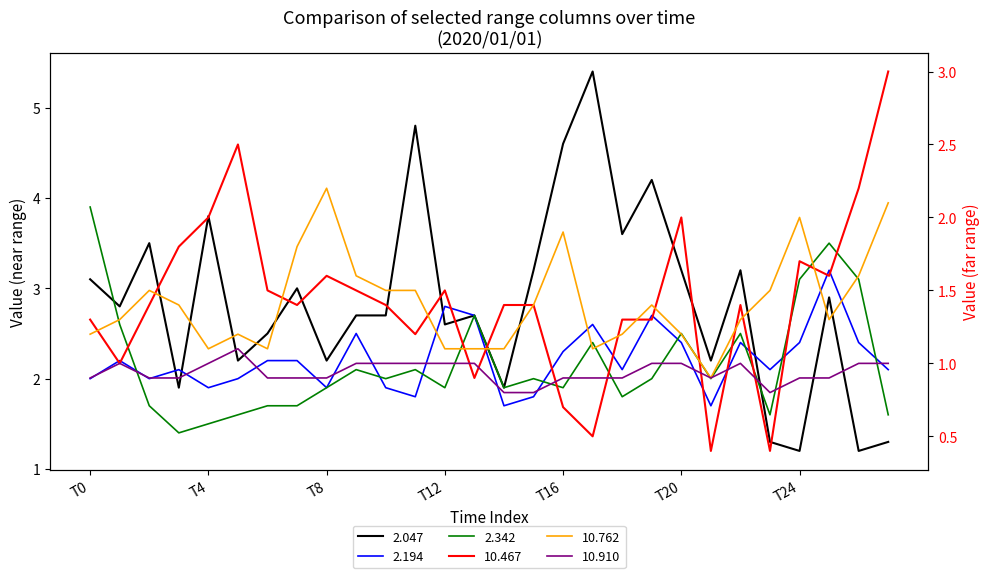

What is the smallest value displayed?

0.4